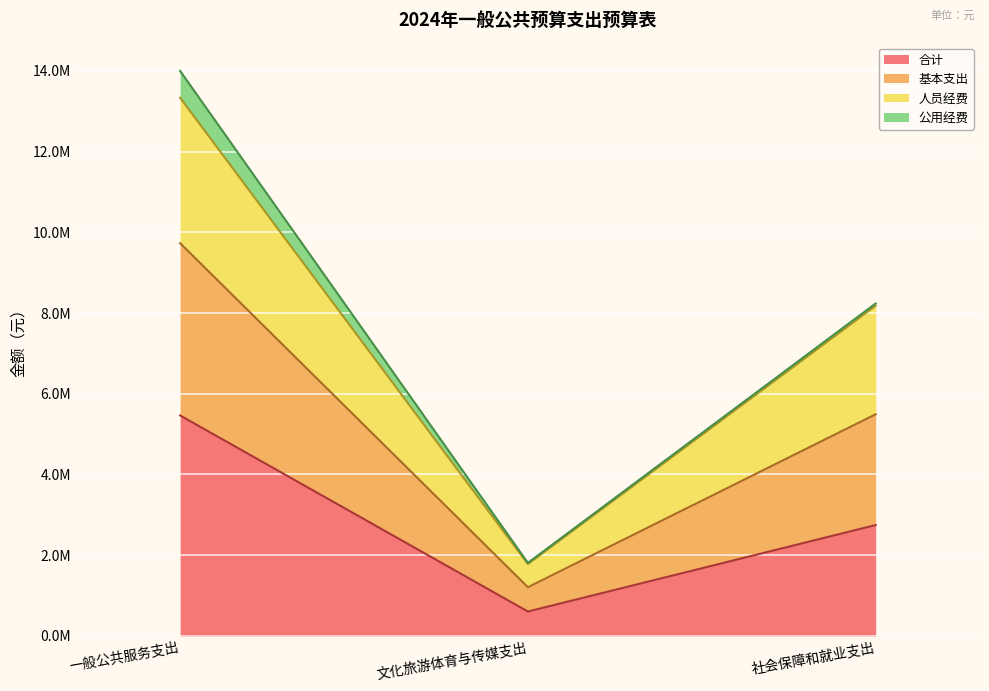

What are all the series names shown in the legend?

合计, 基本支出, 人员经费, 公用经费